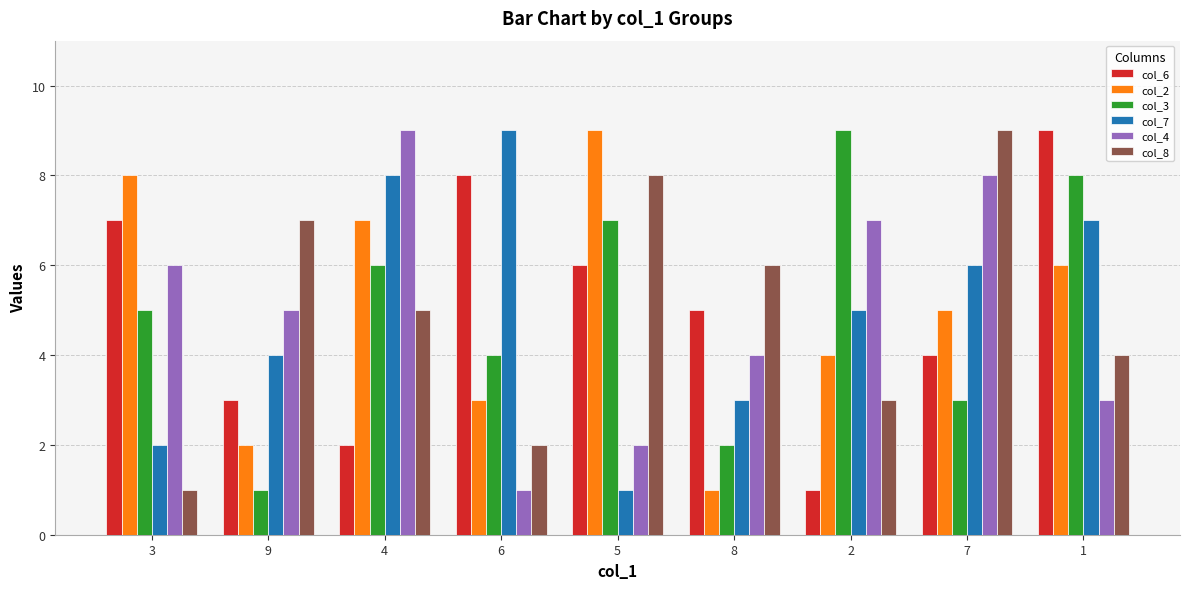

At 9, list the series in order from smallest to largest.

col_3, col_2, col_6, col_7, col_4, col_8